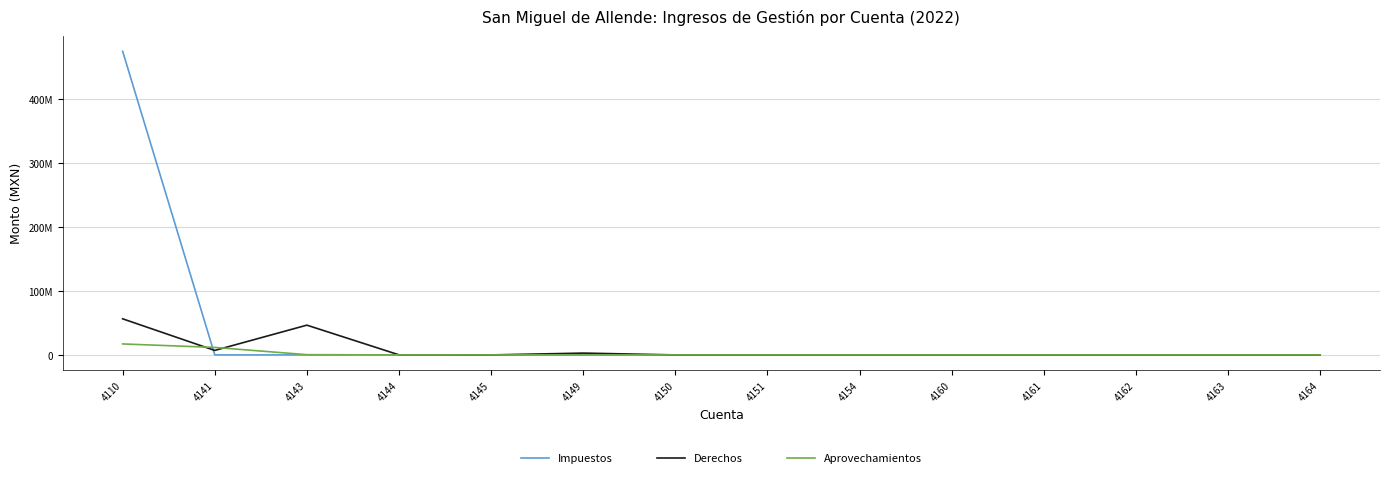

Where do Derechos and Impuestos first cross each other?

4110 and 4141